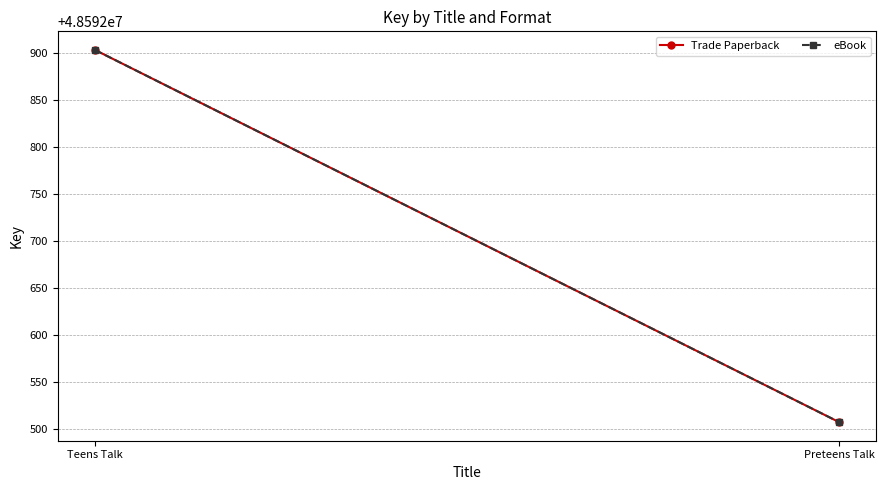

Is this an area chart (filled region under the line)?

No